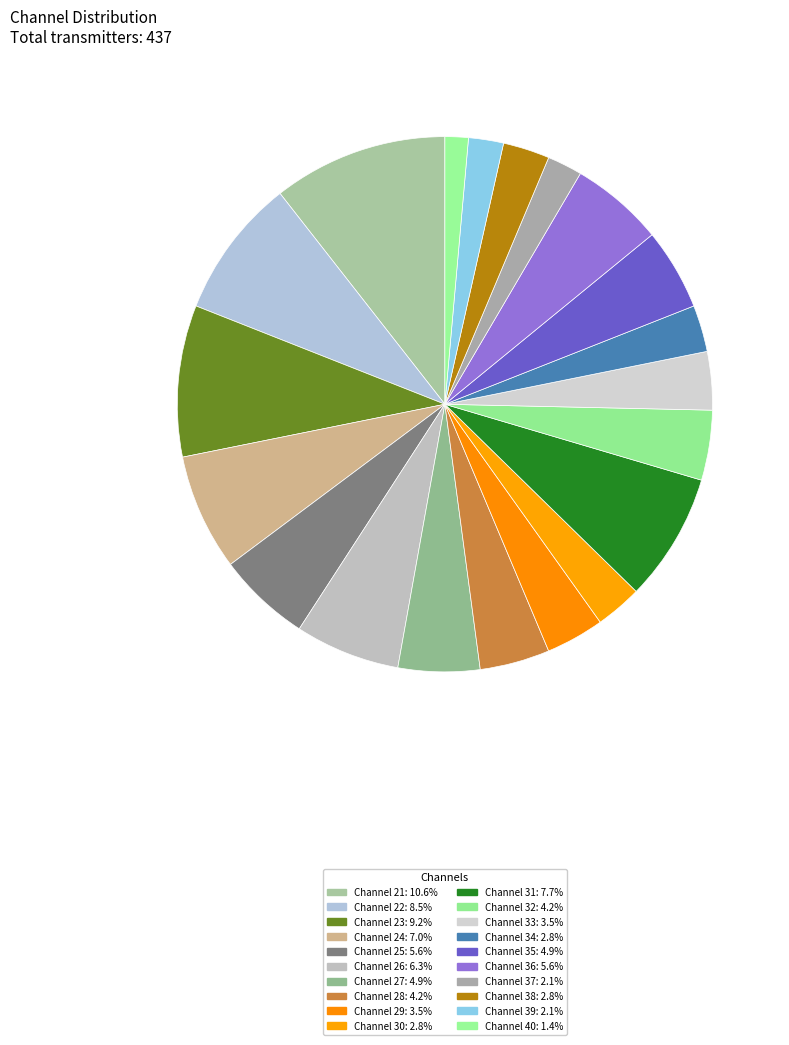

Rank the categories by value from lowest to highest.

40, 37, 39, 30, 34, 38, 29, 33, 28, 32, 27, 35, 25, 36, 26, 24, 31, 22, 23, 21